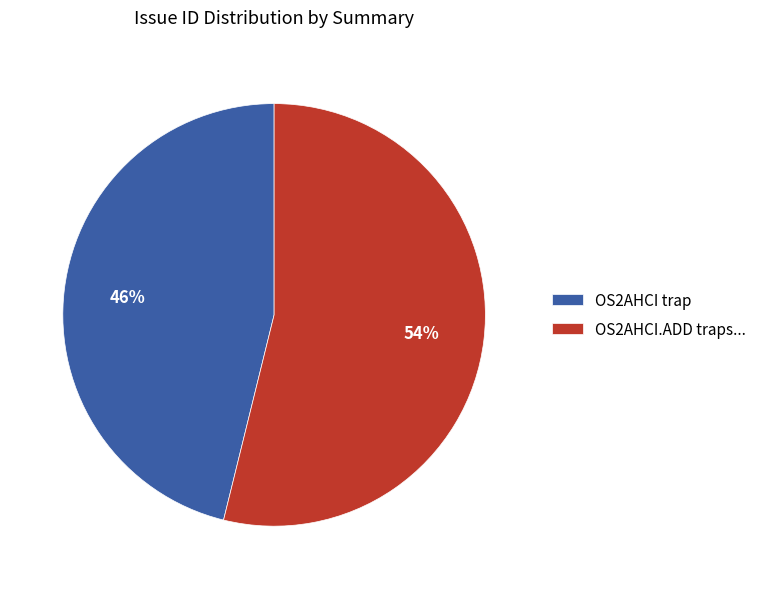

To the nearest percent, what percentage of the pie is OS2AHCI trap?

46%